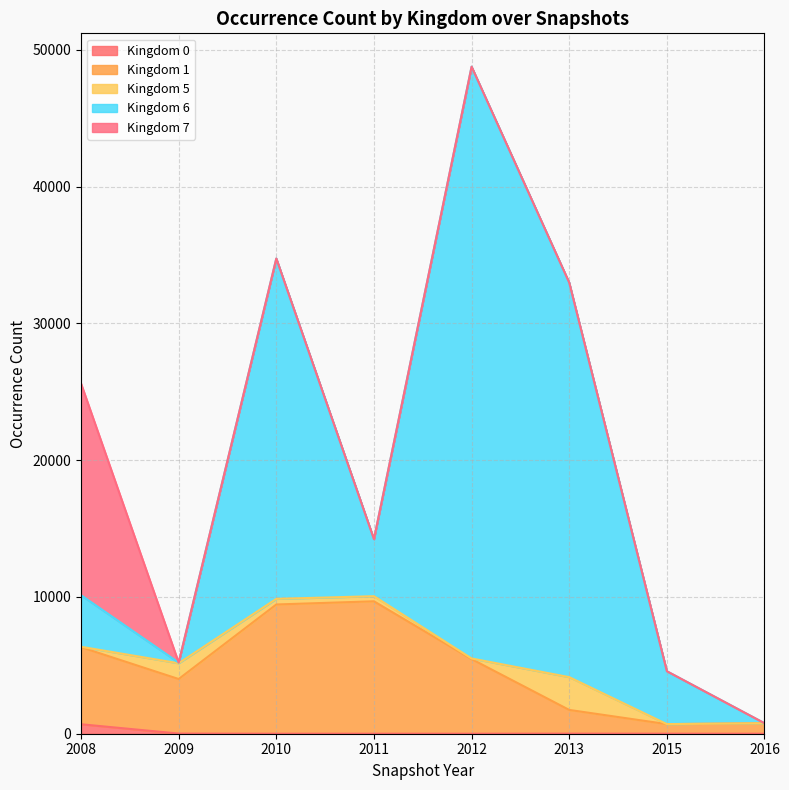

Does the chart display data point markers on the line(s)?

No